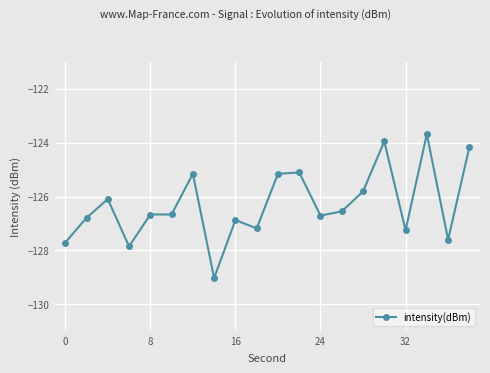

What is the maximum value shown in the chart?

-123.7